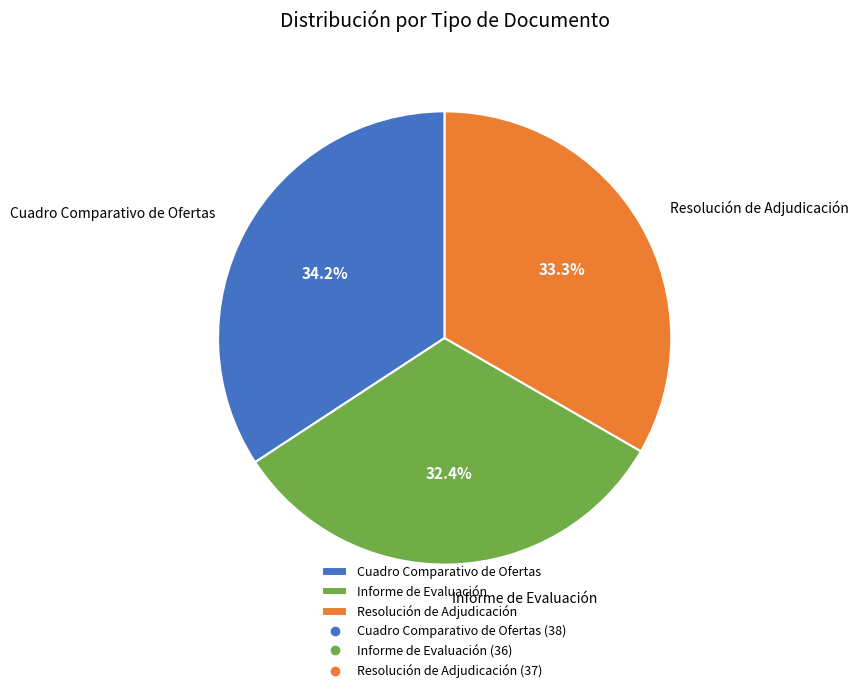

What is the ratio of the value at Resolución de Adjudicación to the value at Informe de Evaluación?

1.0